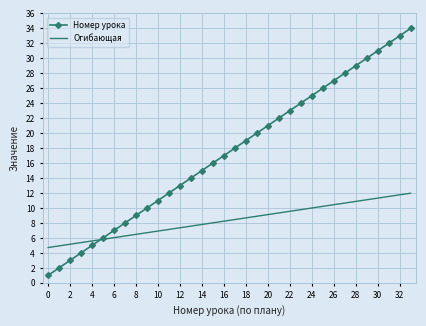

True or false: Огибающая and Номер урока cross at least once.

True